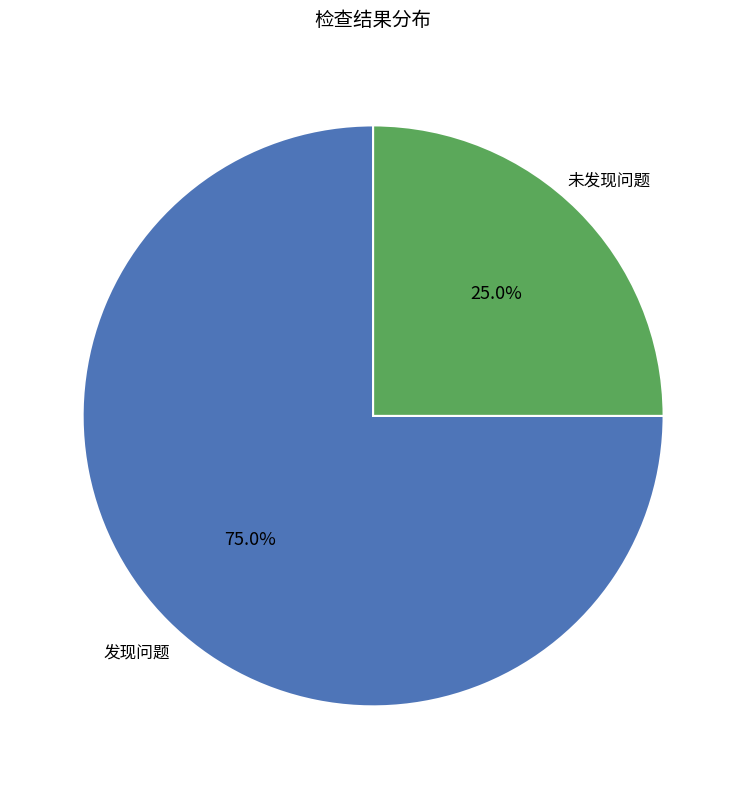

Does any single category account for the majority?

Yes